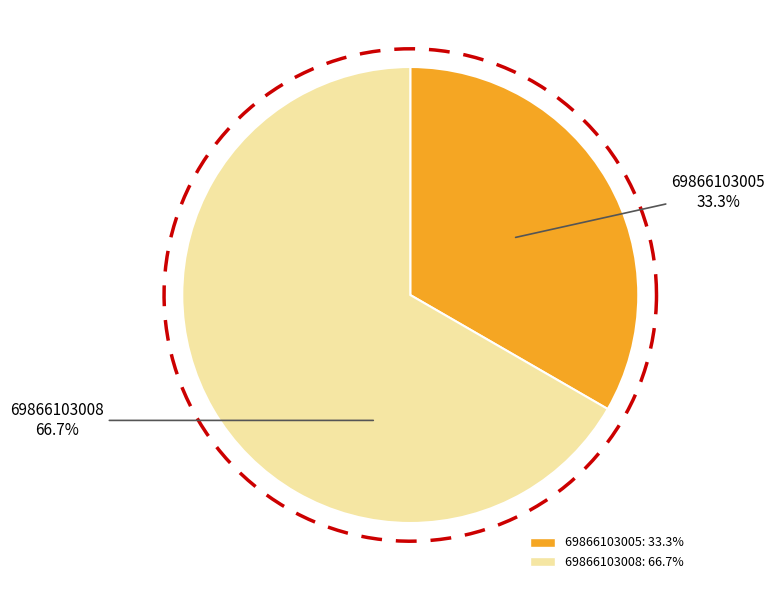

To the nearest percent, what is the difference between the largest and smallest slice percentages?

33%